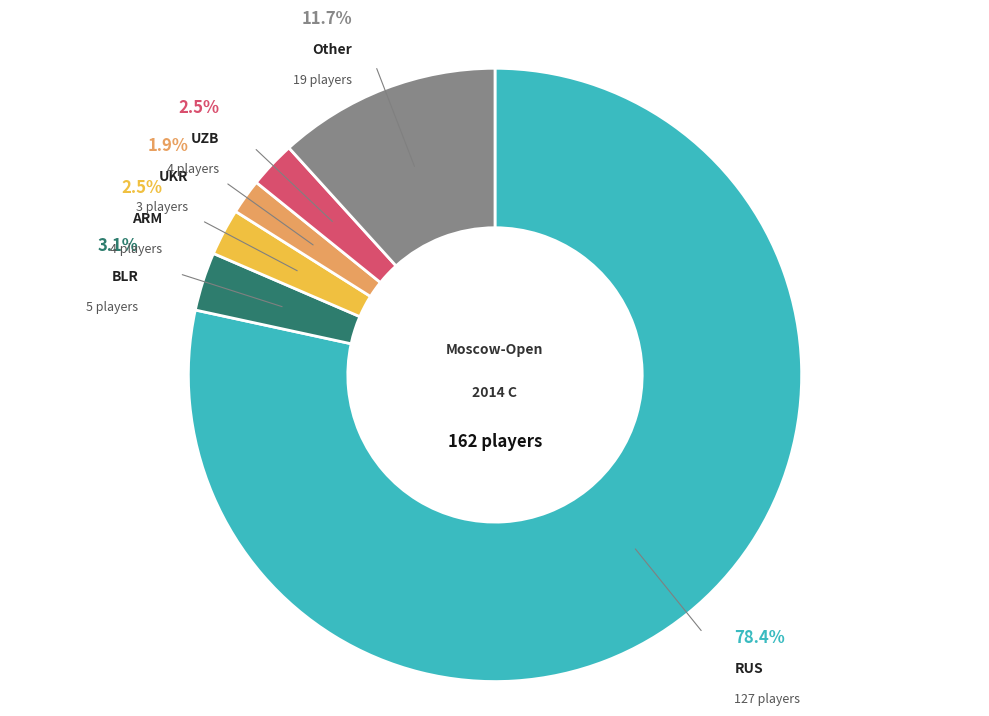

How many slices are in this pie chart?

6